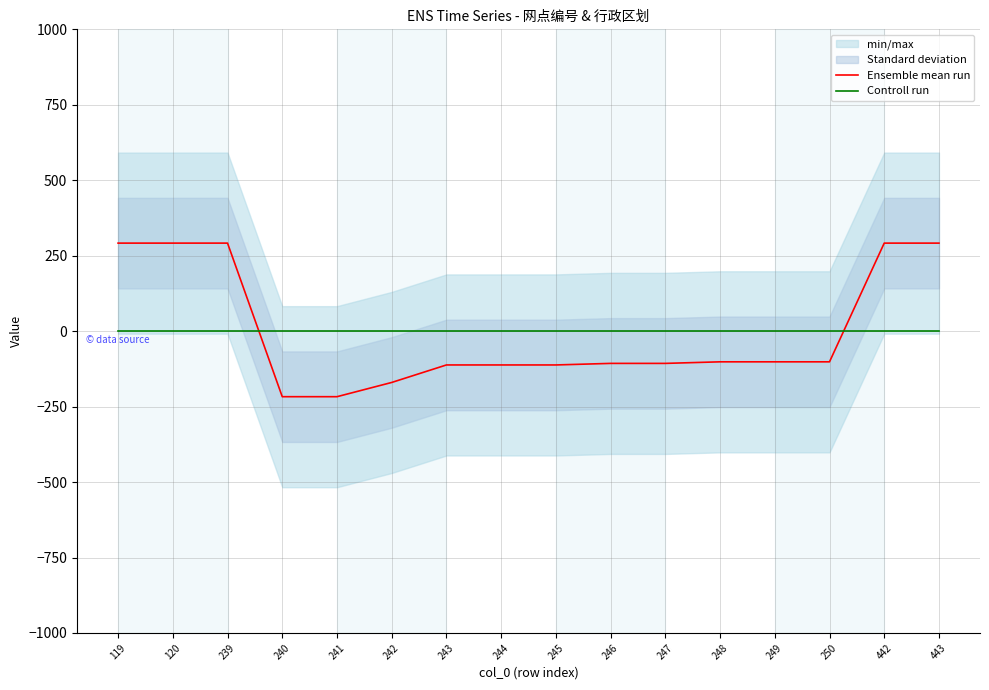

Is it true that Controll run equals 0.0 at 245?

True